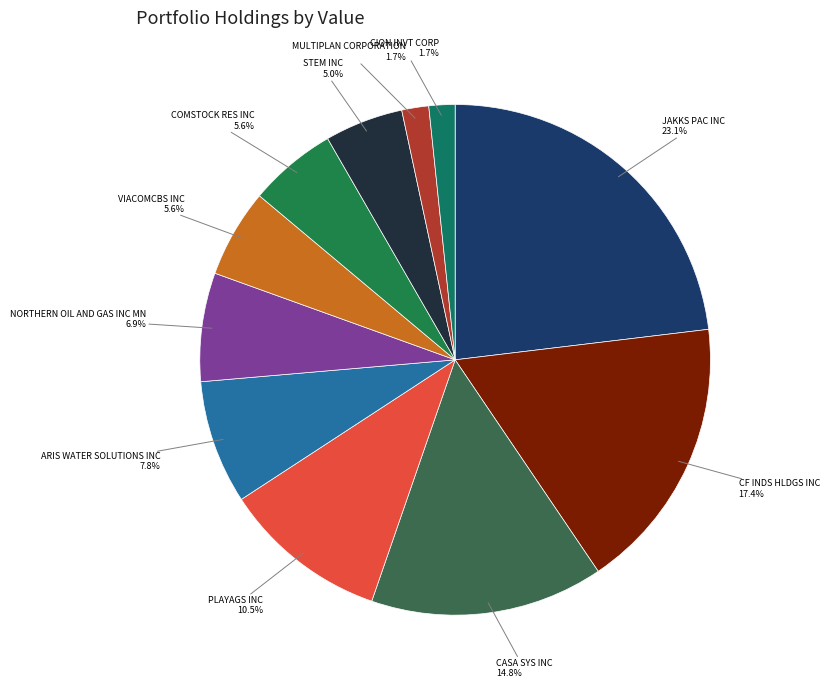

To the nearest percent, what percentage of the pie is ARIS WATER SOLUTIONS INC?

8%